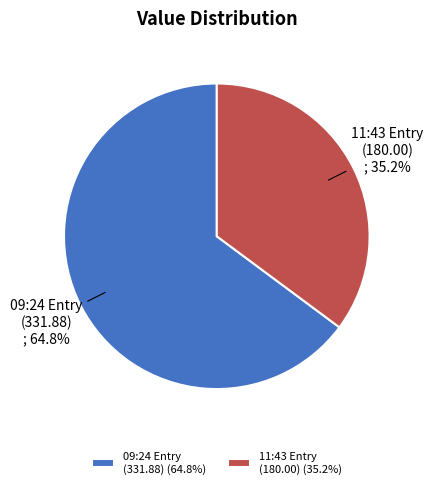

Between 09:24 Entry (331.88) and 11:43 Entry (180.00), which is larger?

09:24 Entry (331.88)